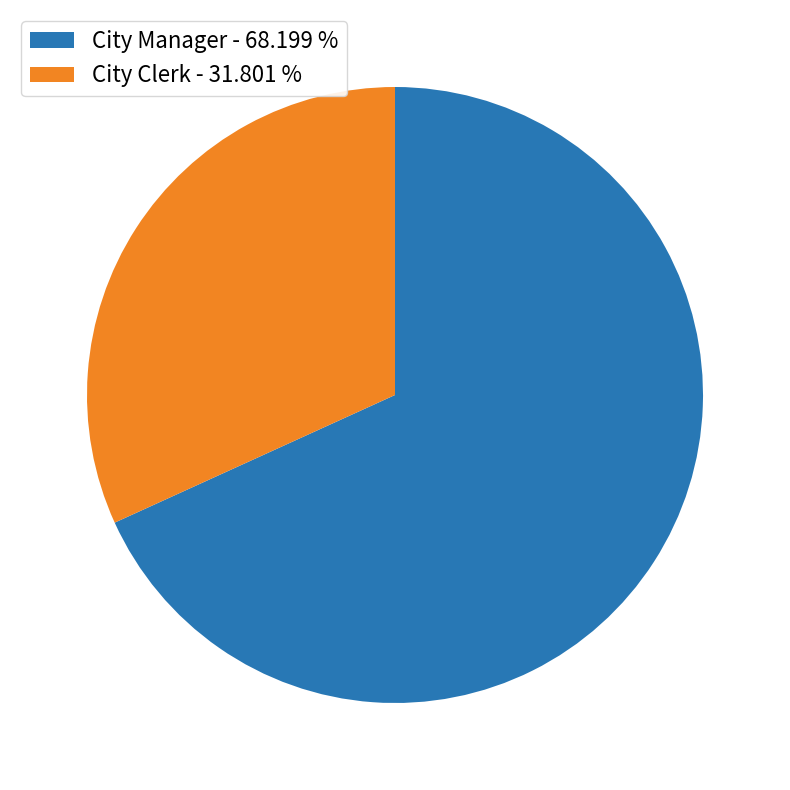

How many slices are in this pie chart?

2